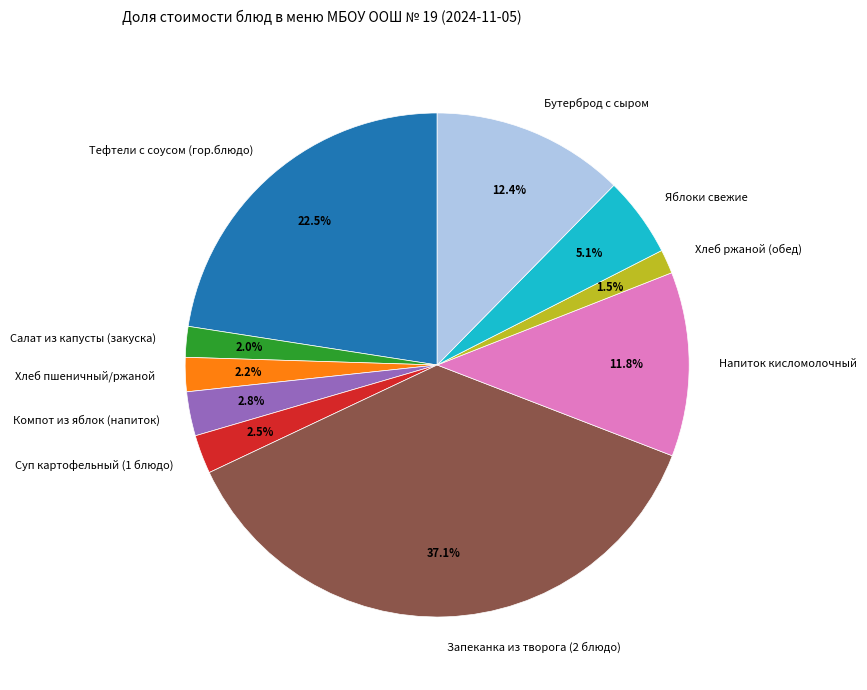

To the nearest percent, what portion does Хлеб пшеничный/ржаной represent?

2%